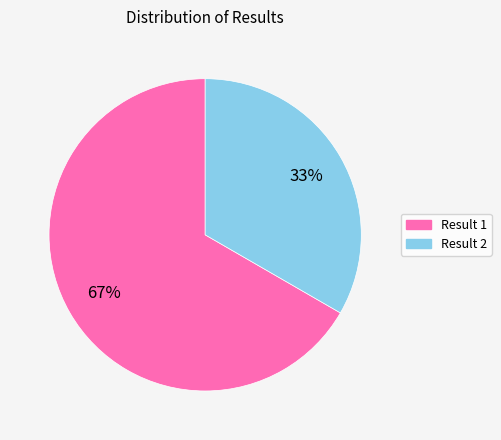

Count the number of slices in the pie.

2